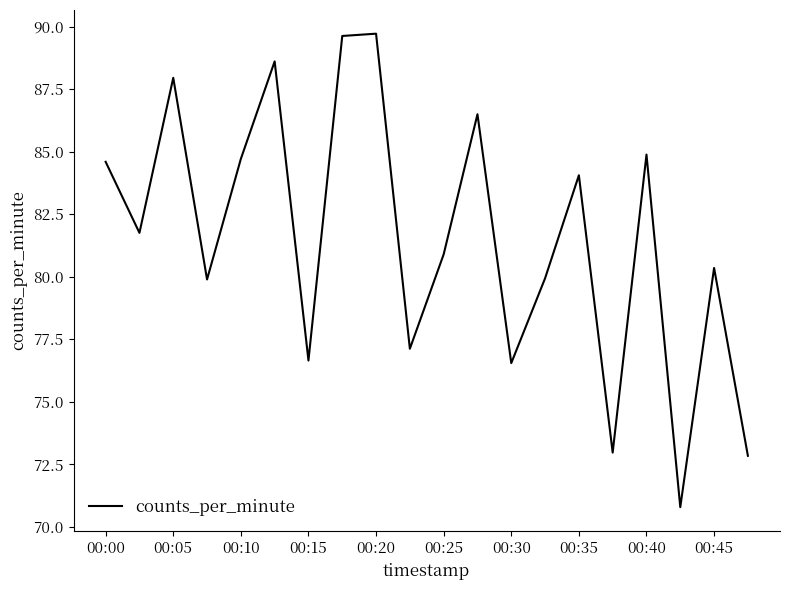

What is the difference between the maximum and minimum values?

18.9